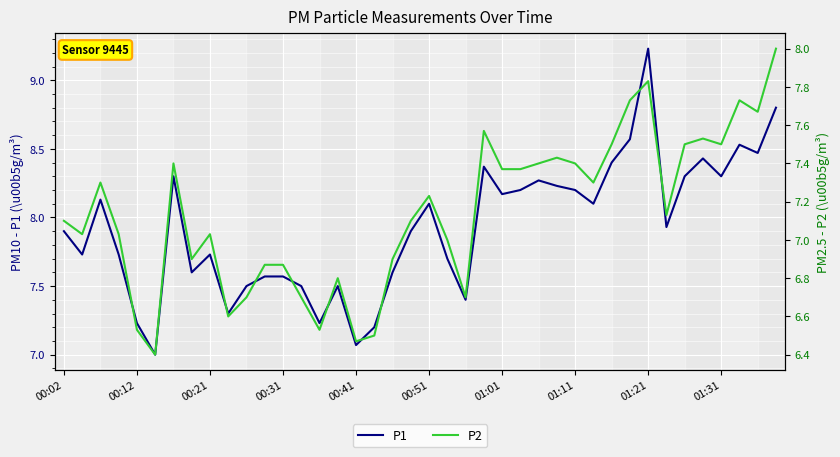

Where is P1 nearest to the value 8?

33